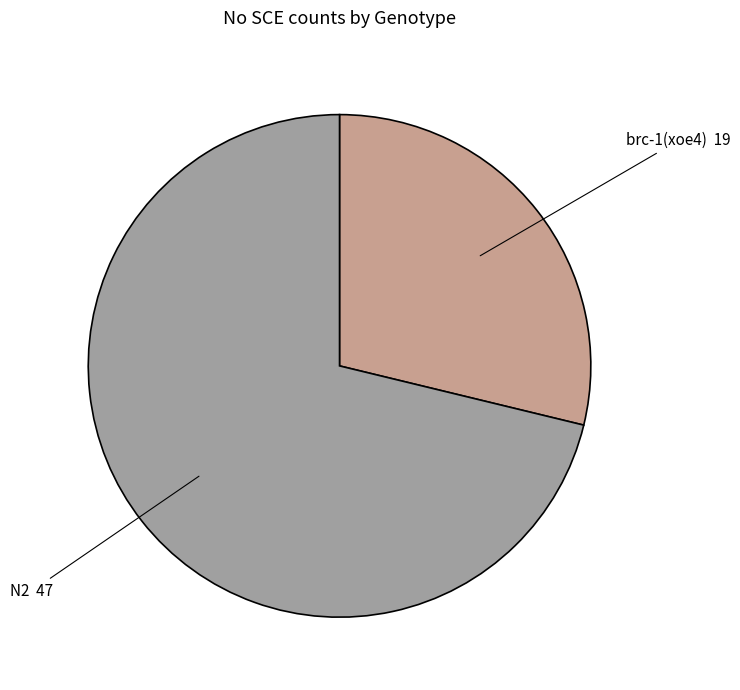

Combined, do N2 and brc-1(xoe4) account for over 50%?

Yes